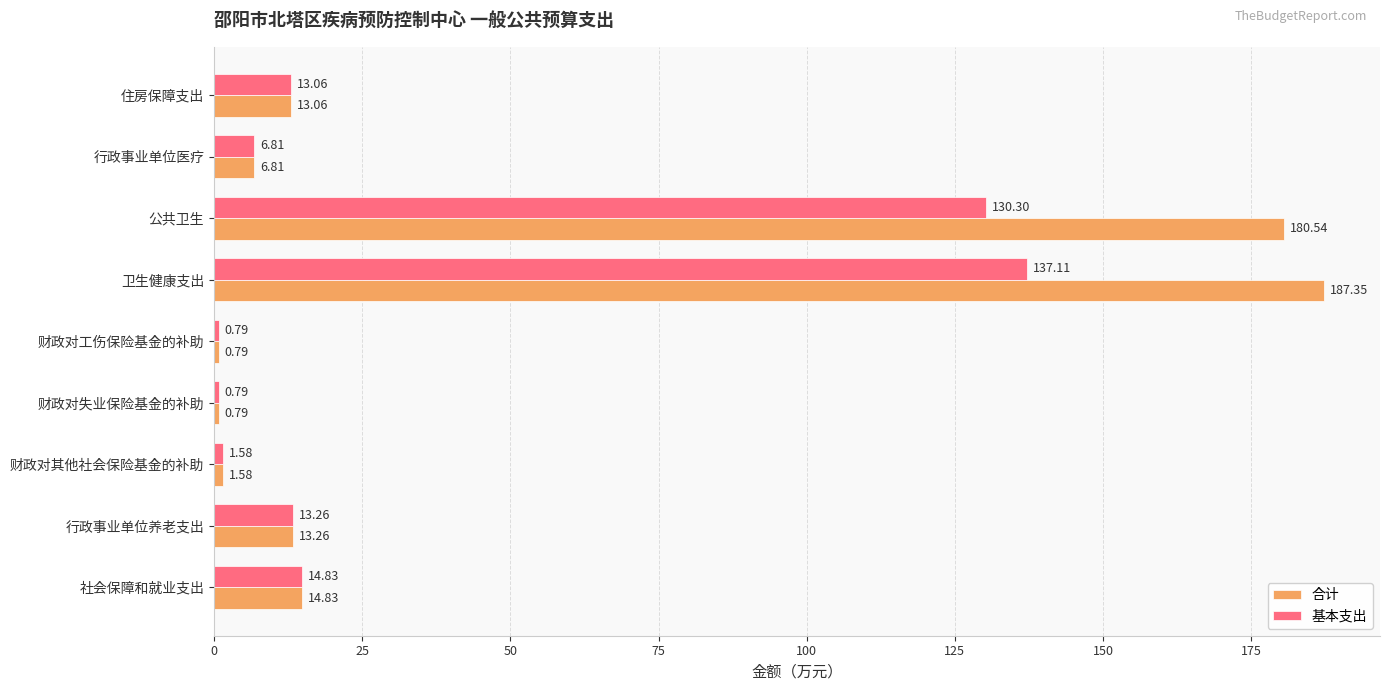

Is the value of 合计 at 财政对工伤保险基金的补助 greater than the value of 基本支出 at 住房保障支出?

No